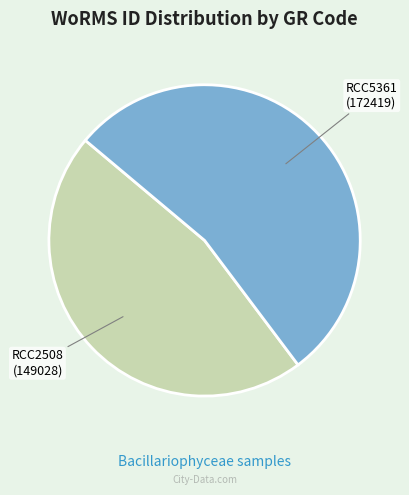

Does any single category account for the majority?

Yes